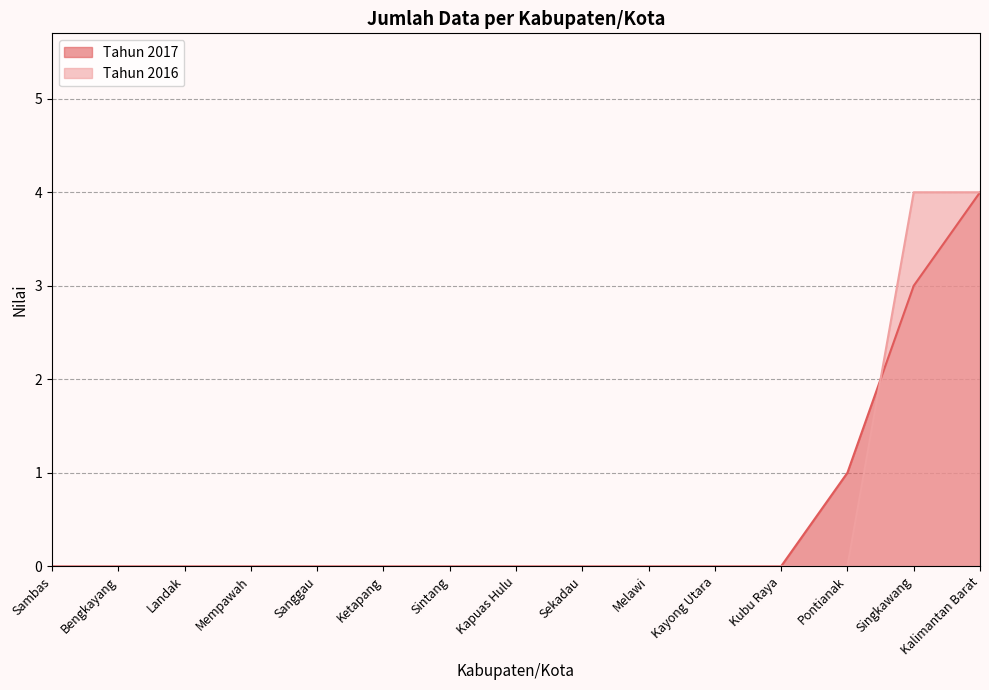

True or false: Tahun 2017 and Tahun 2016 cross at least once.

True